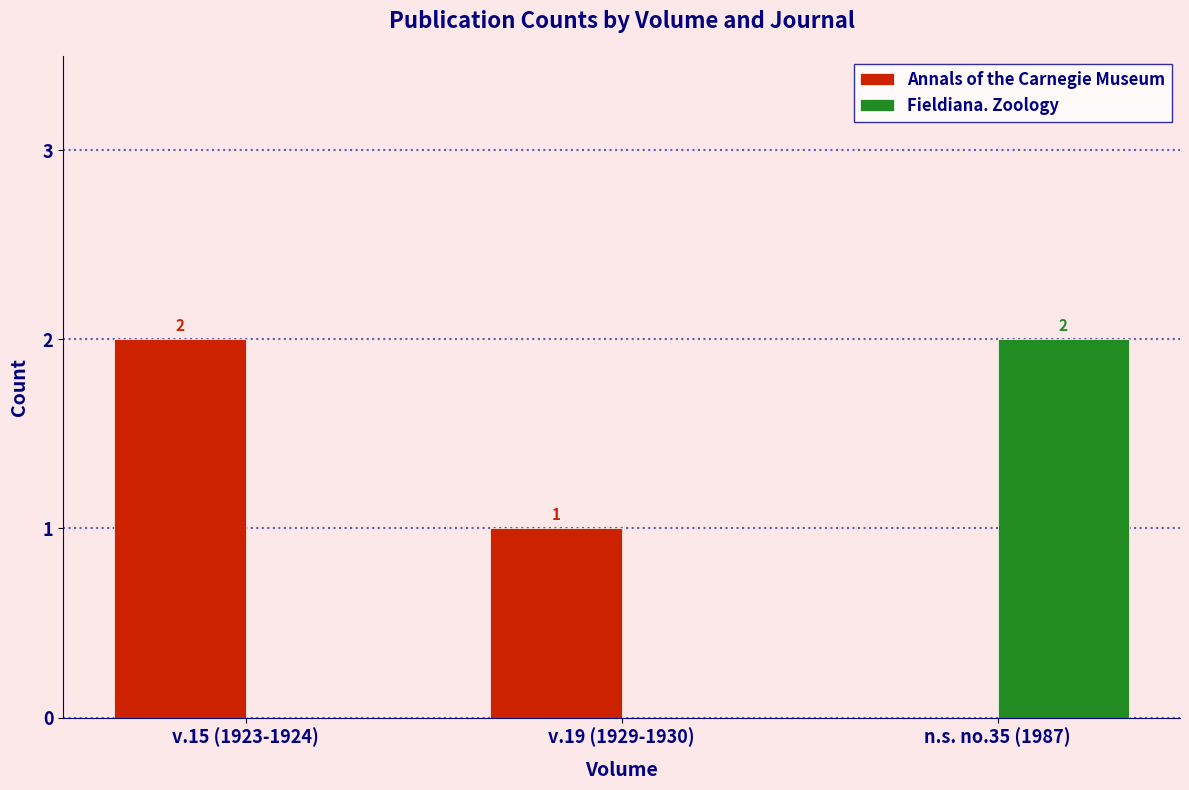

Does the chart contain stacked bars?

No